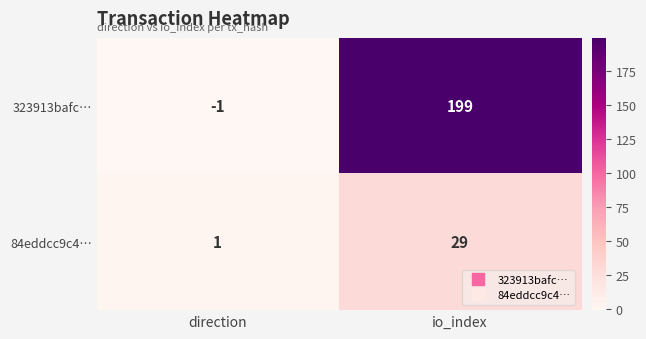

At direction, list the series in order from largest to smallest.

84eddcc9c4…, 323913bafc…